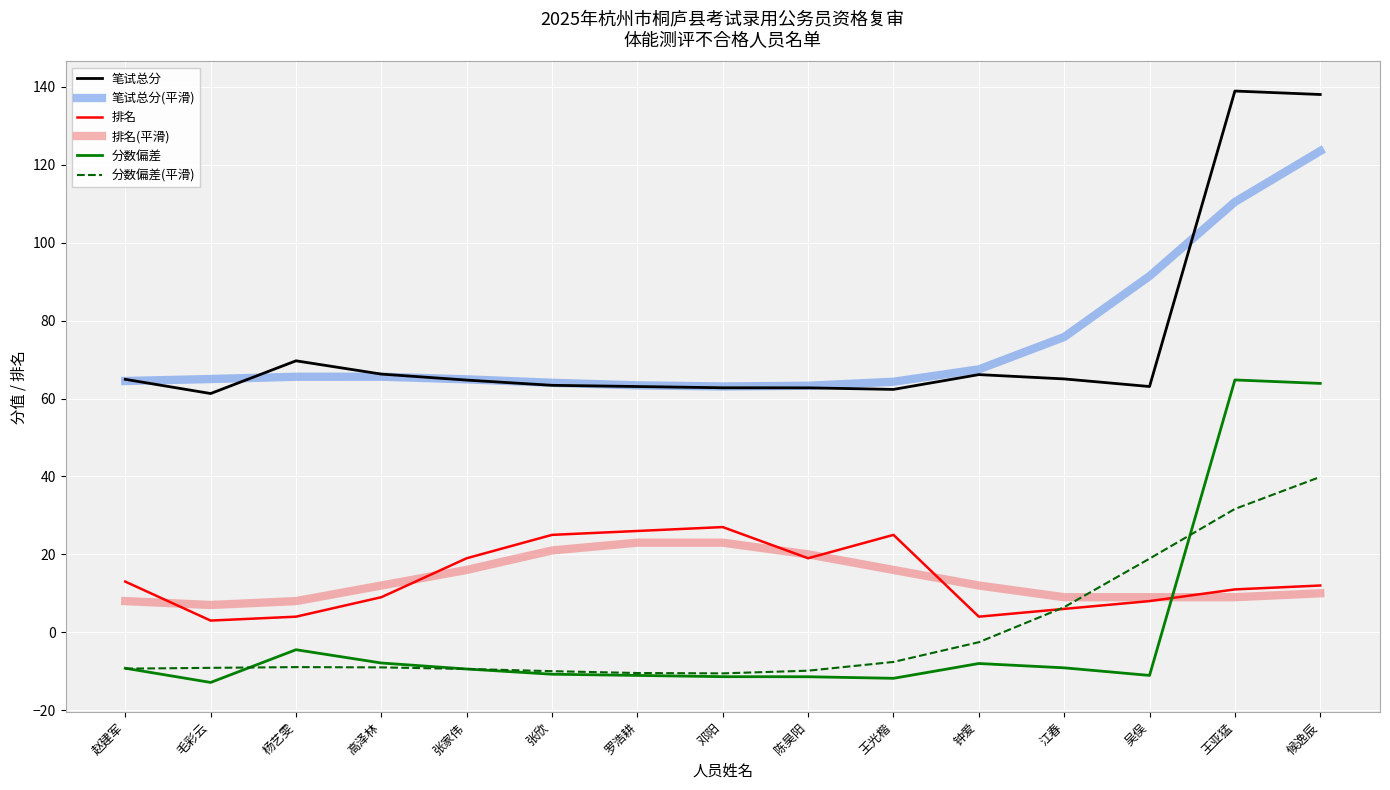

What is the spread (max minus min) of values at 高泽林?

75.3